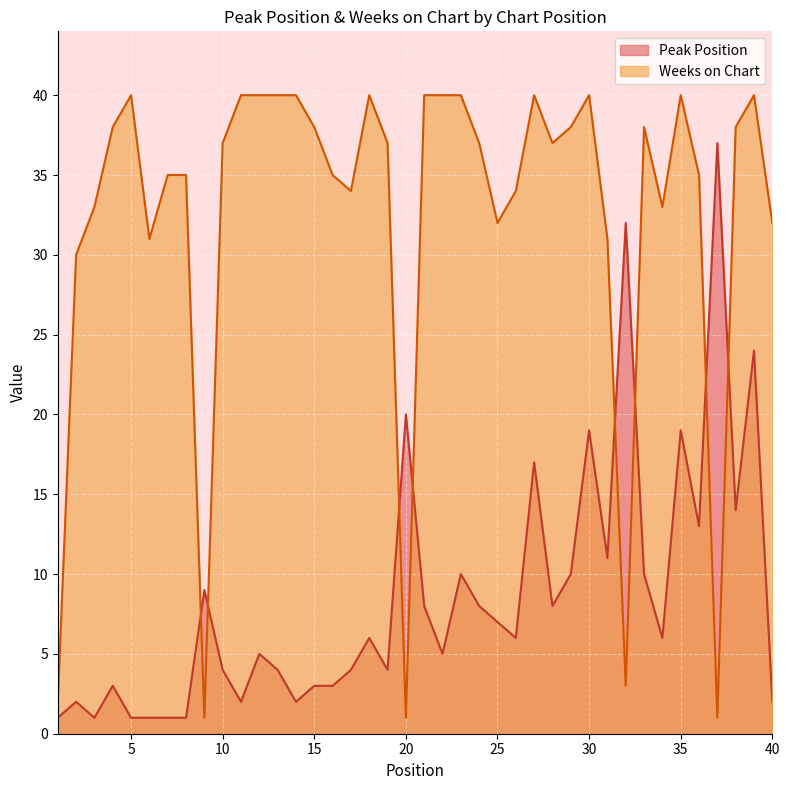

At 39, list the series in order from smallest to largest.

Peak Position, Weeks on Chart